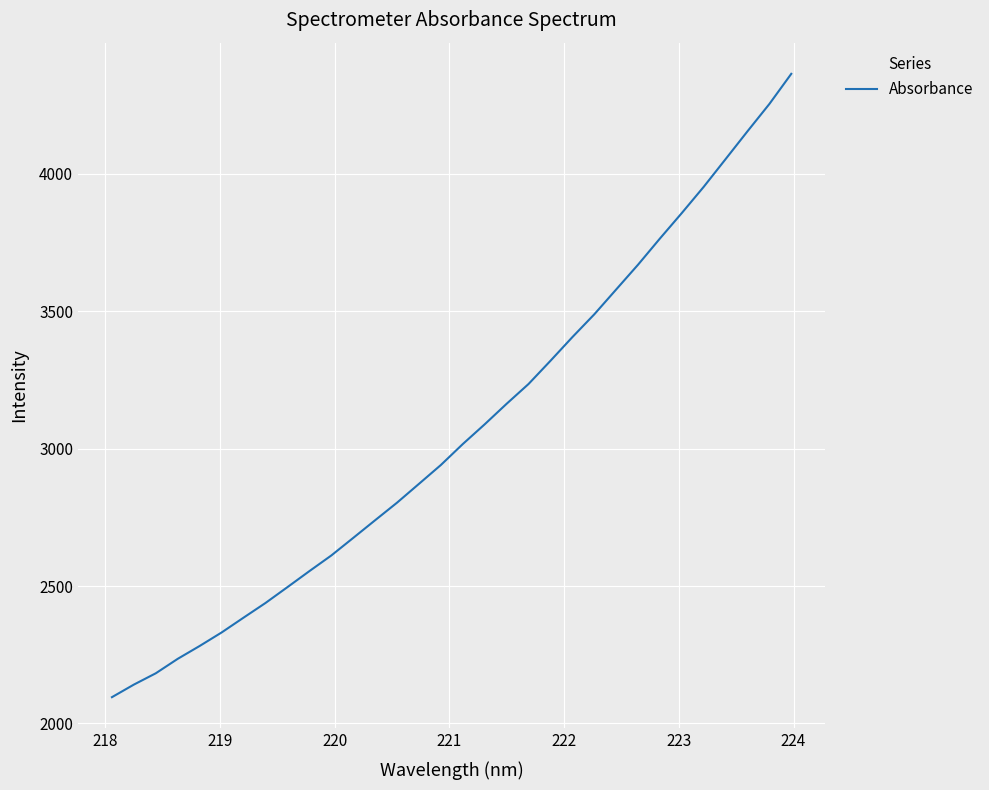

What is the maximum value shown in the chart?

4363.9